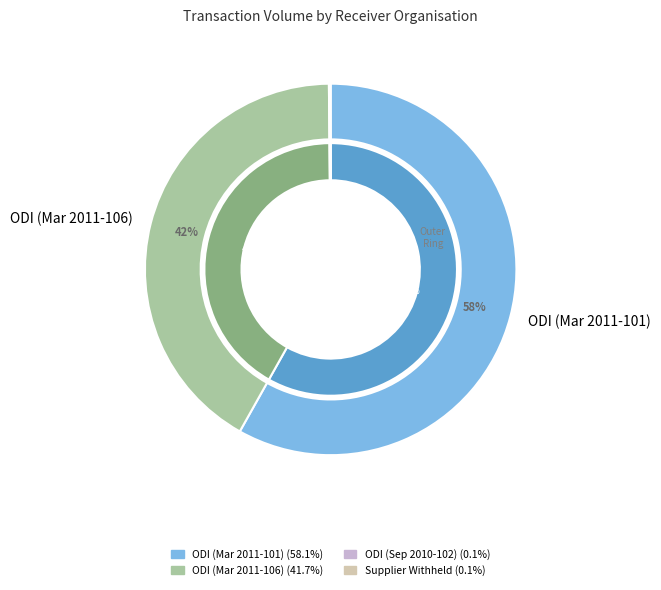

To the nearest percent, what is the difference between the largest and smallest slice percentages?

58%